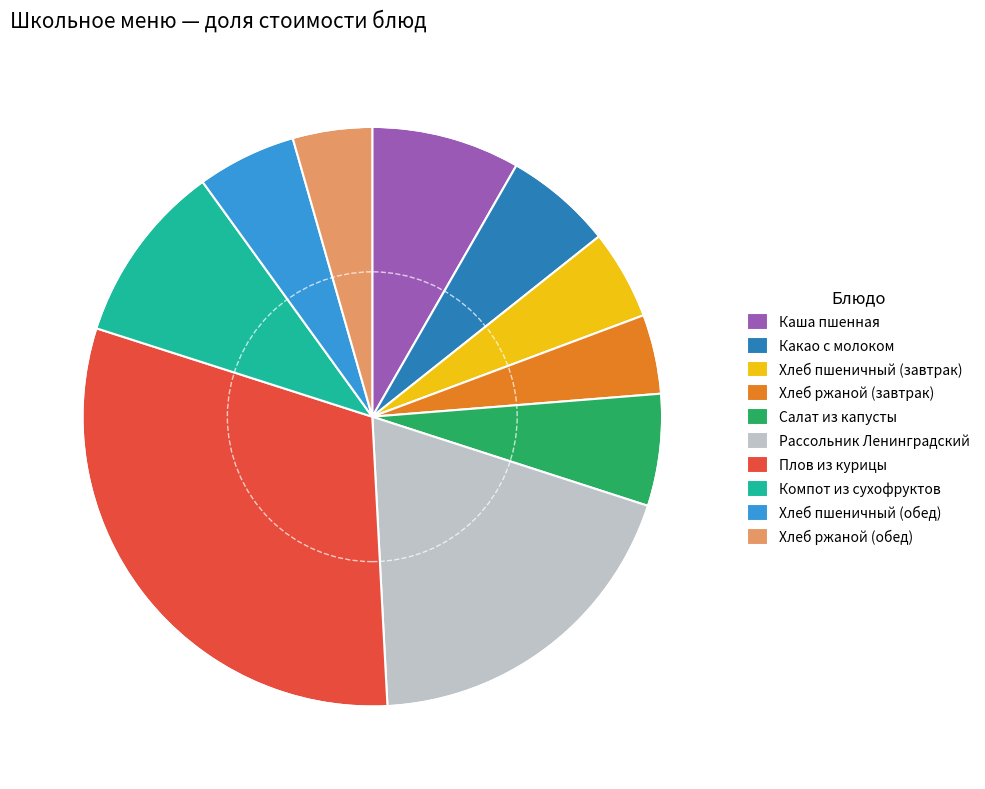

Which has a higher value, Хлеб пшеничный (обед) or Хлеб ржаной (завтрак)?

Хлеб пшеничный (обед)